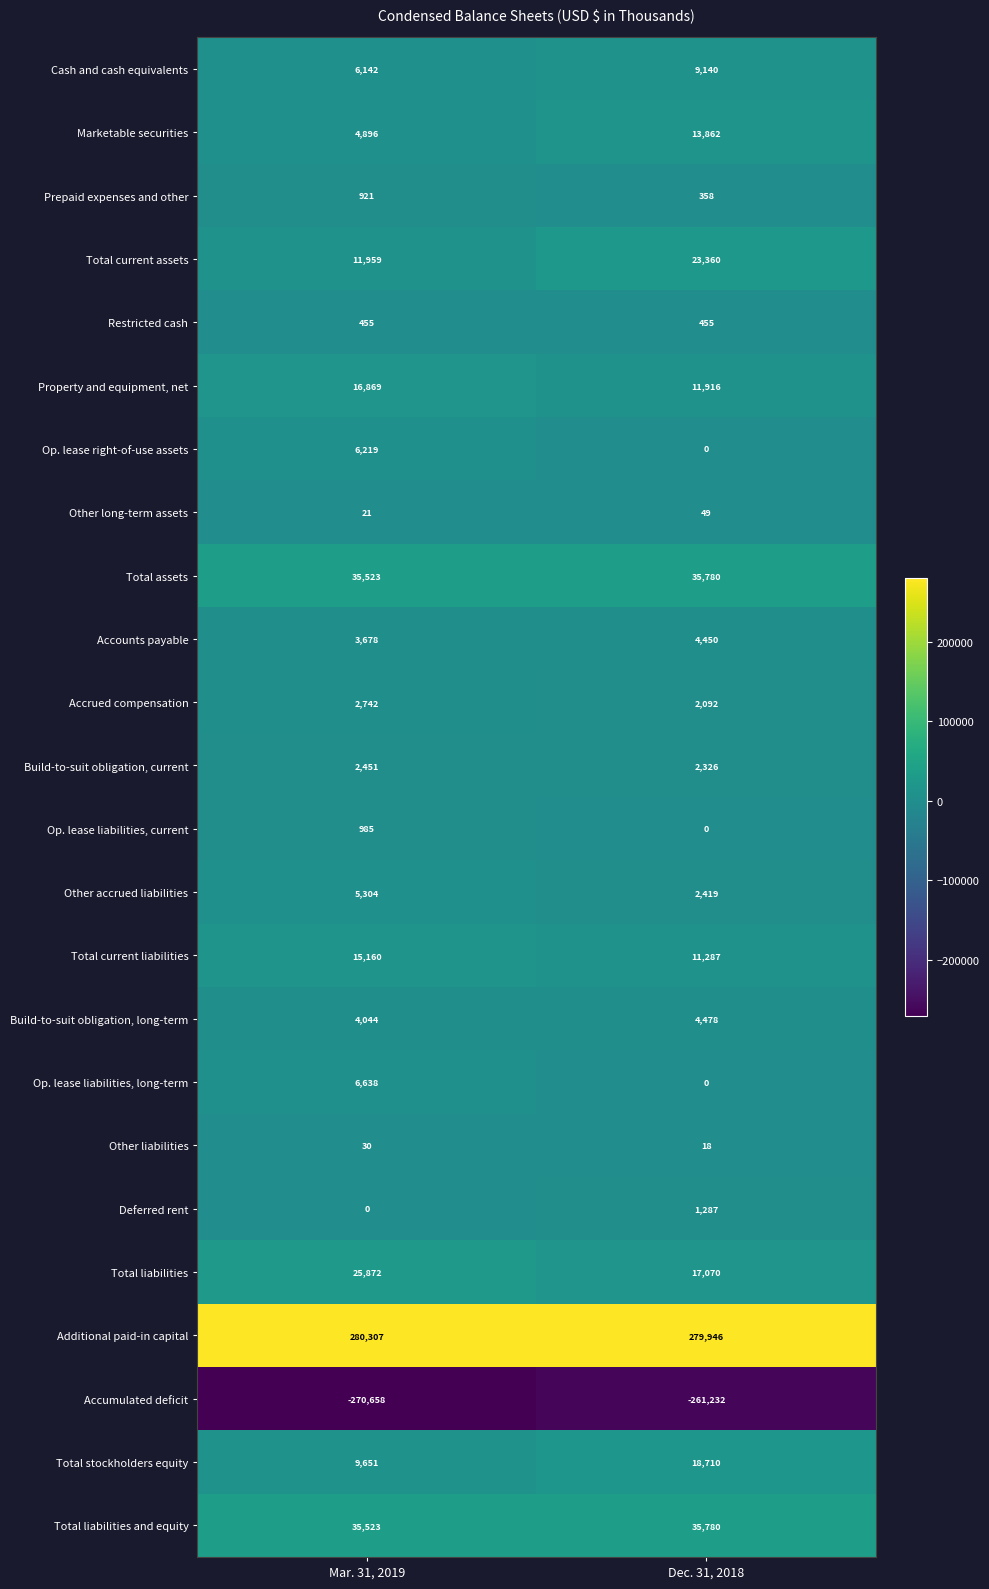

Rank the categories by Accumulated deficit value from lowest to highest.

Mar. 31, 2019, Dec. 31, 2018